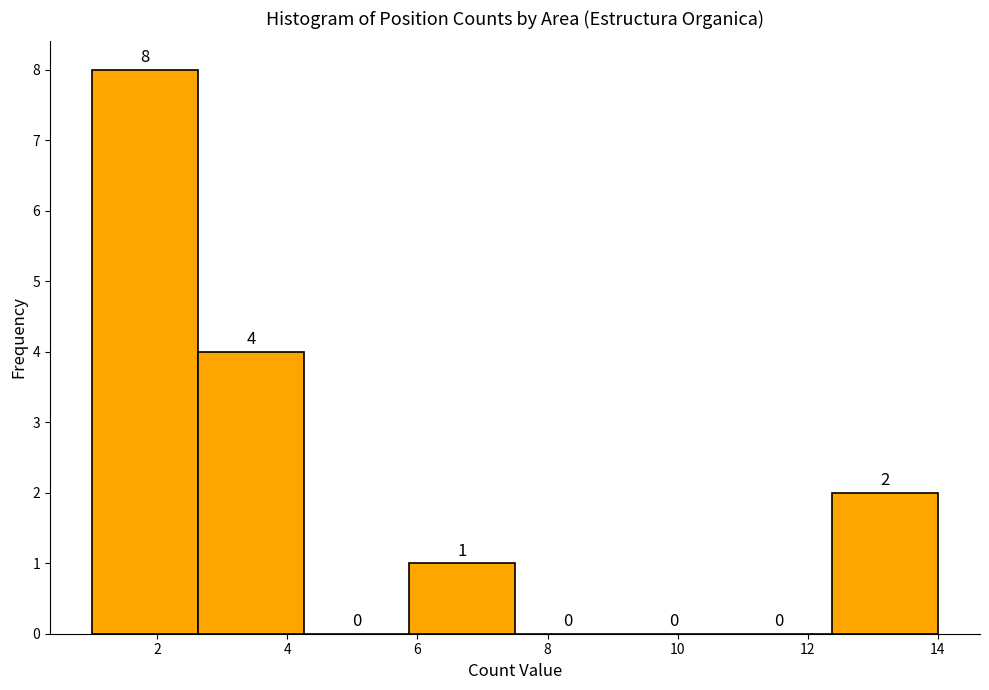

Reading left to right, list every bar in this chart as the range it spans on the x-axis followed by its height. The bar edges are not printed on the chart, so give them approximately, as read against the axis.

1.0 to 2.6: 8
2.6 to 4.2: 4
4.2 to 5.8: 0
5.8 to 7.6: 1
7.6 to 9.2: 0
9.2 to 10.8: 0
10.8 to 12.4: 0
12.4 to 14.0: 2